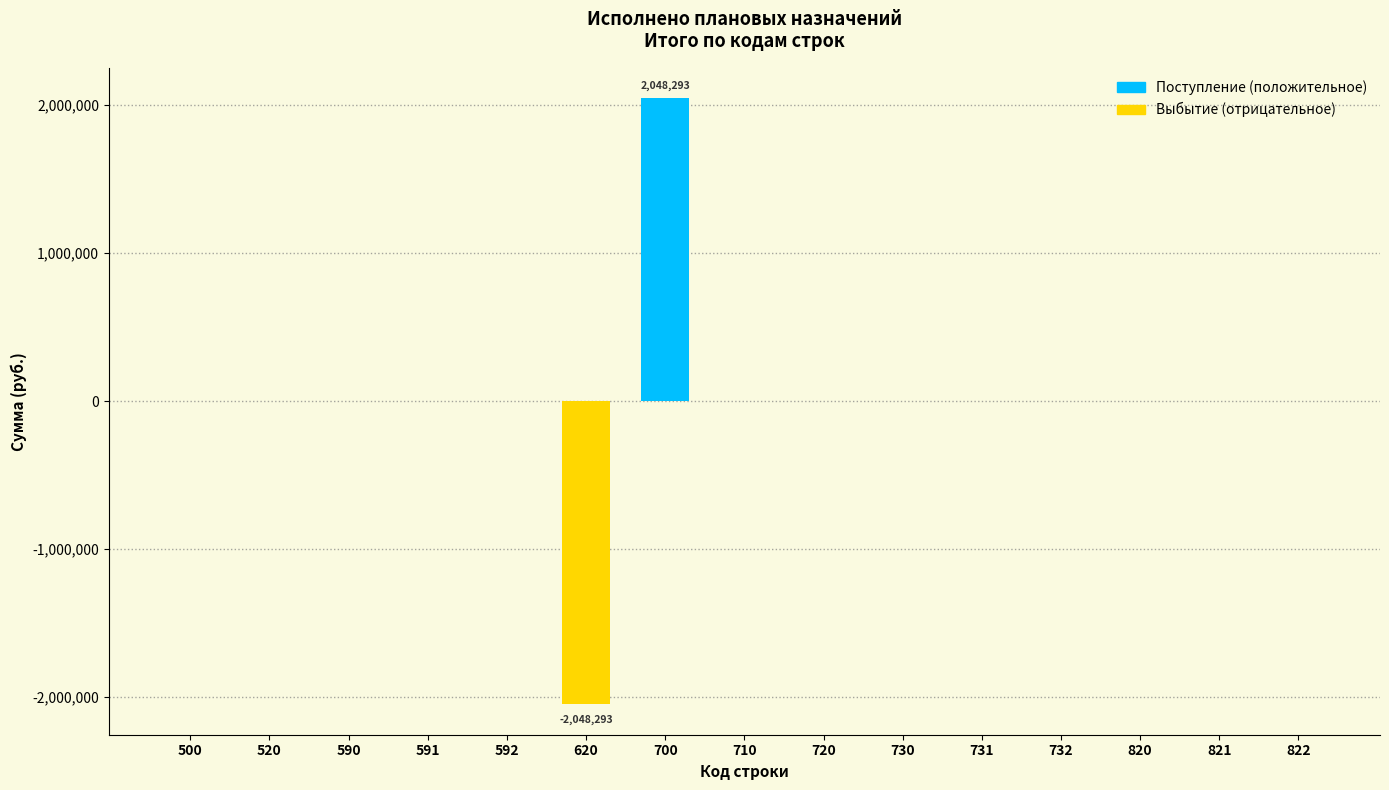

Reading left to right, what are all the values shown in this chart?

500=0.0	520=0.0	590=0.0	591=0.0	592=0.0	620=-2048293.1	700=2048293.1	710=0.0	720=0.0	730=0.0	731=0.0	732=0.0	820=0.0	821=0.0	822=0.0